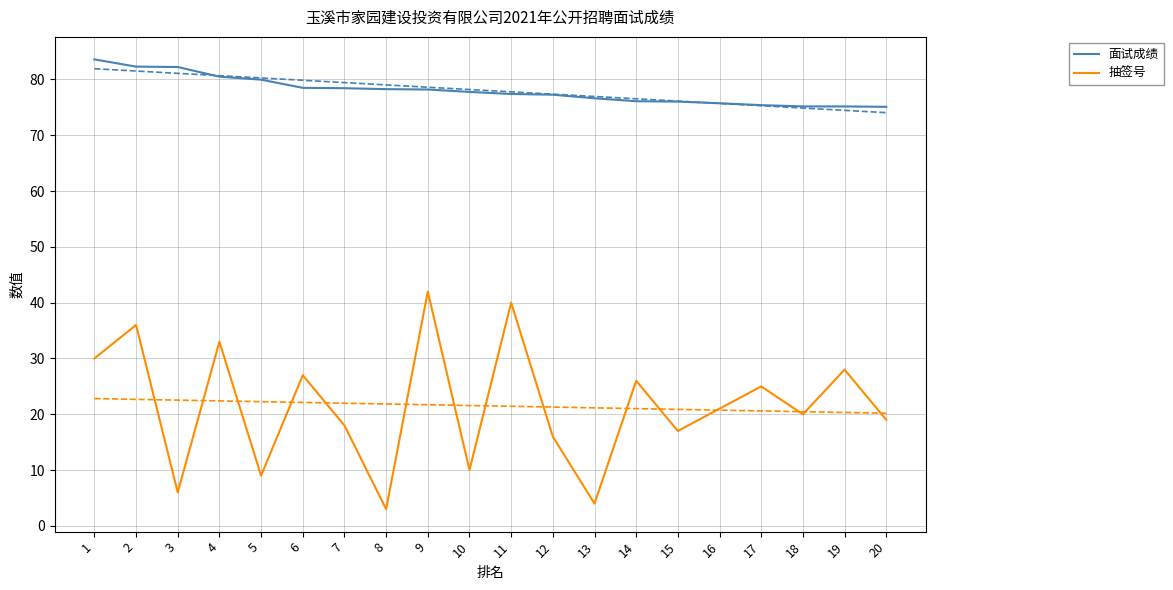

Which series has the widest spread of values?

抽签号